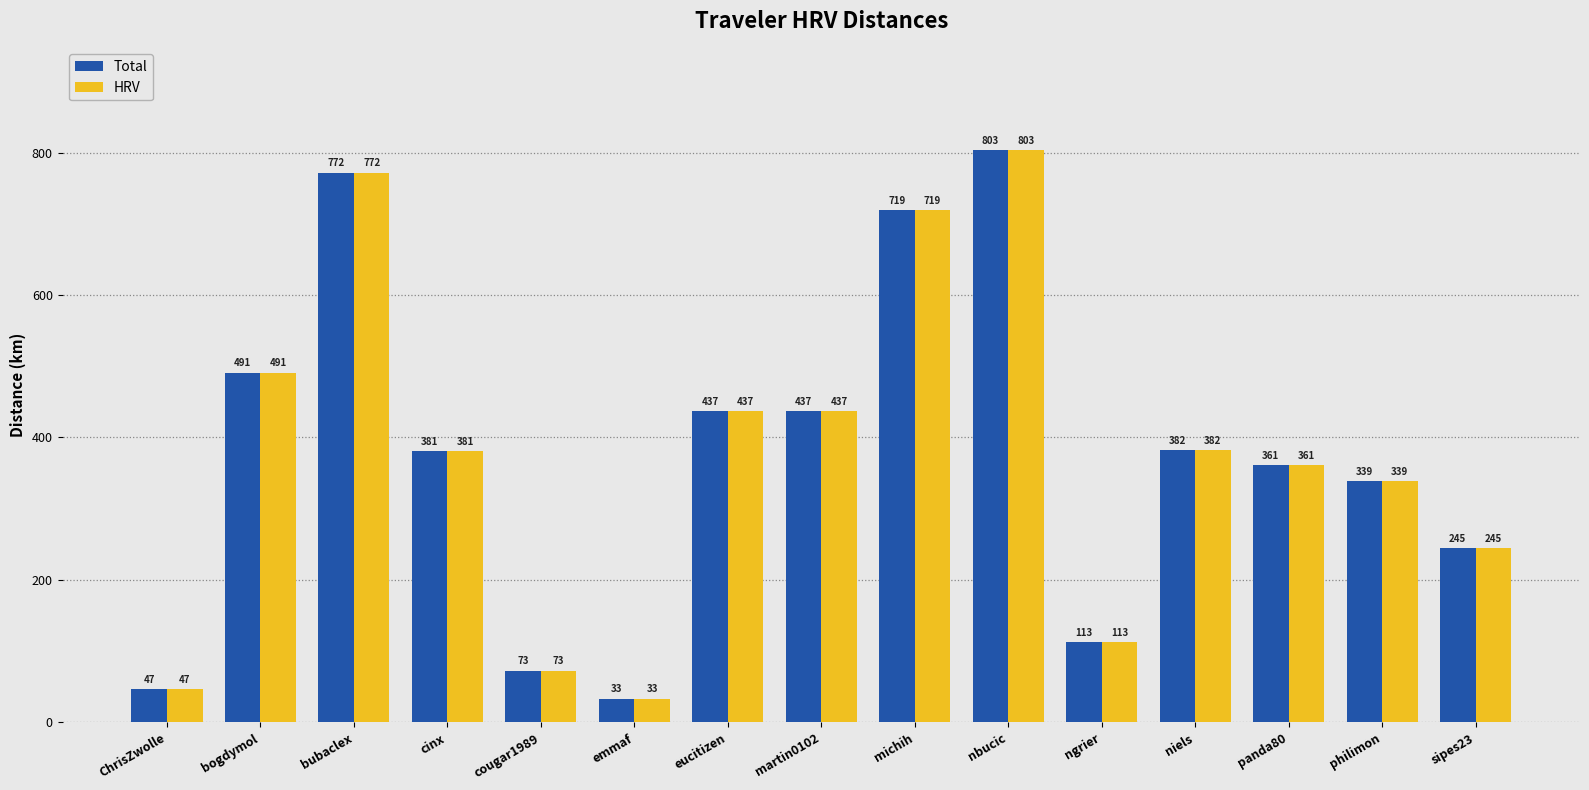

At which category is the sum across all series the highest?

nbucic